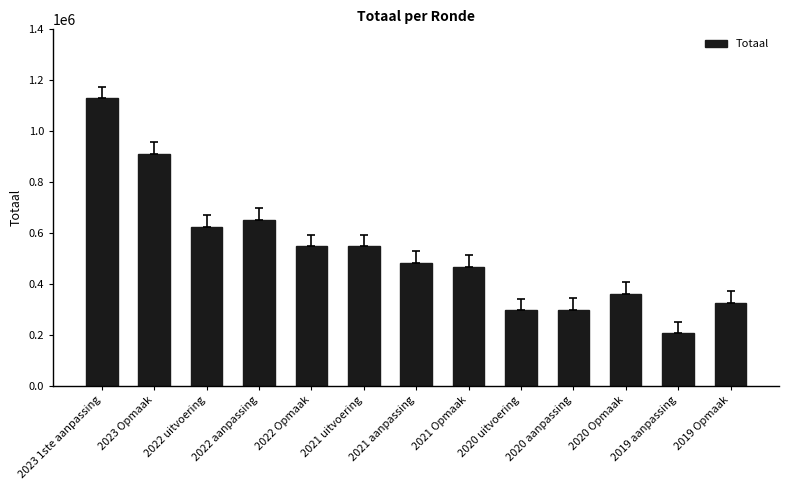

What is the greatest value displayed?

1129388